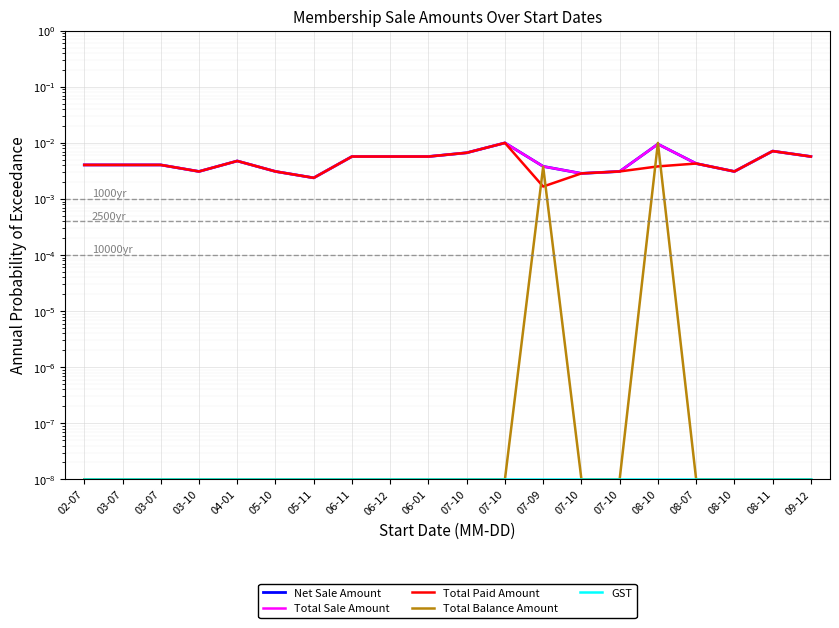

Which series has the largest total across all categories?

Net Sale Amount